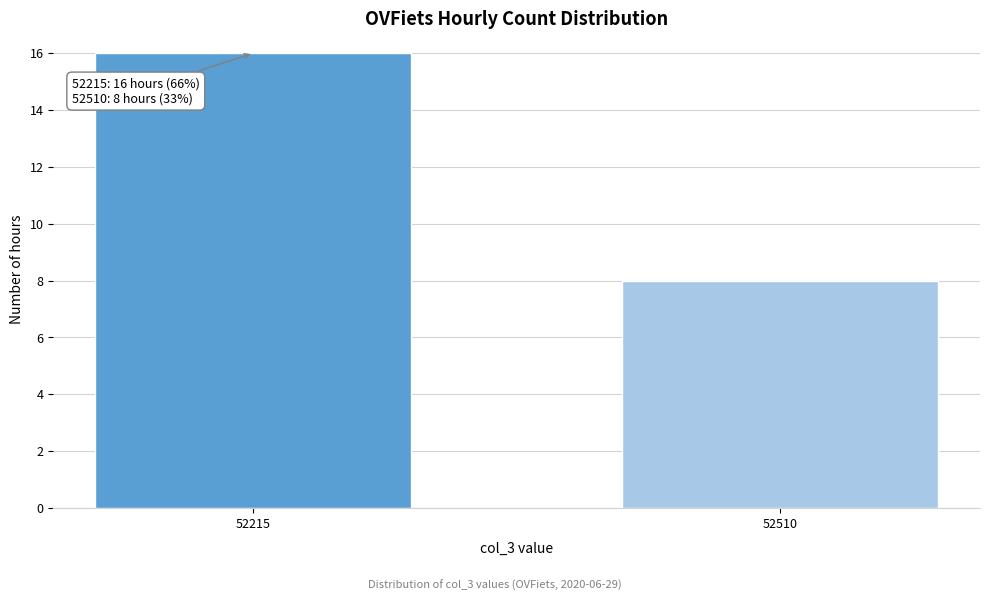

Reading right to left, extract all data points from this chart.

8	16